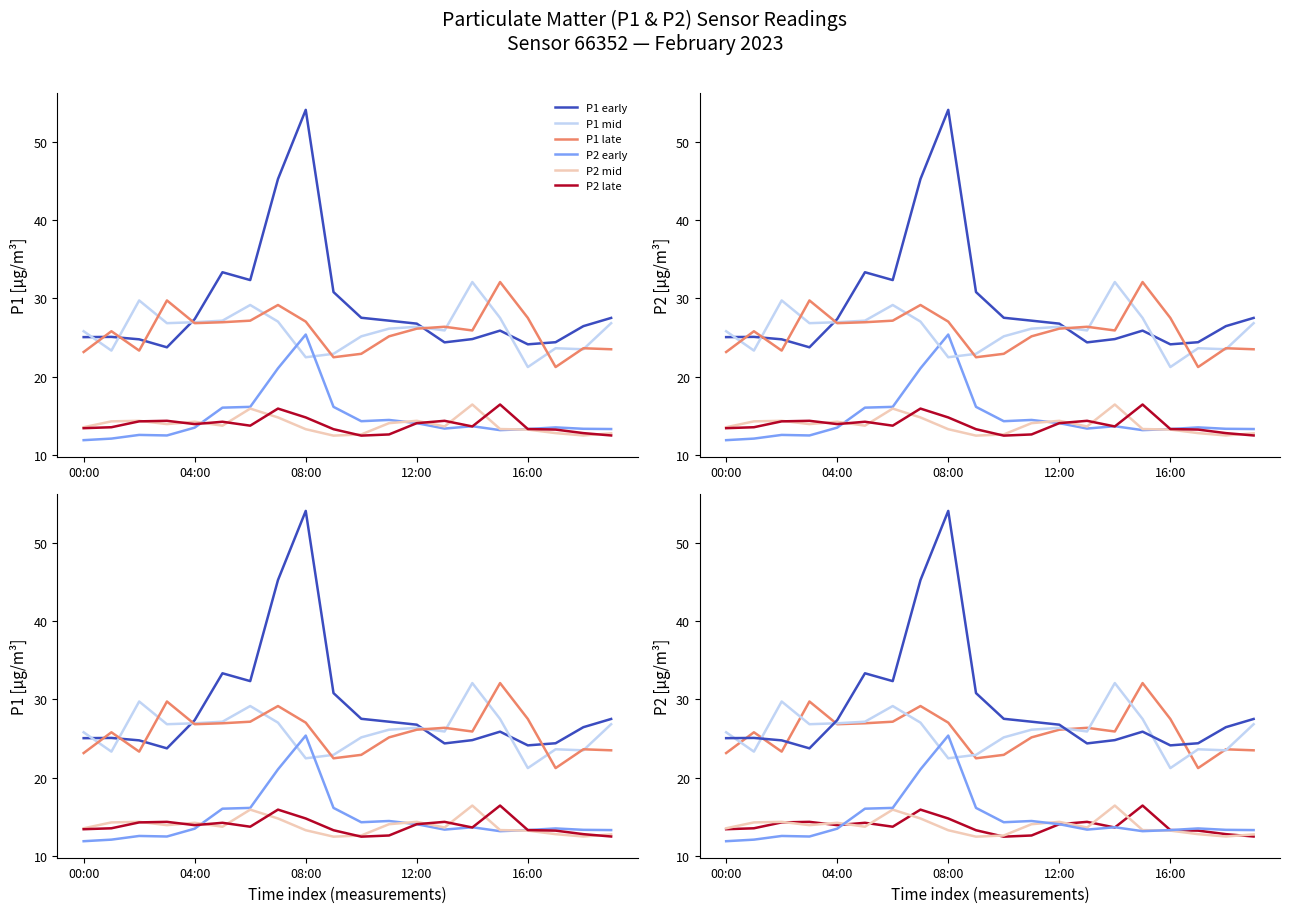

What is the highest value of the P1 mid series?

32.1